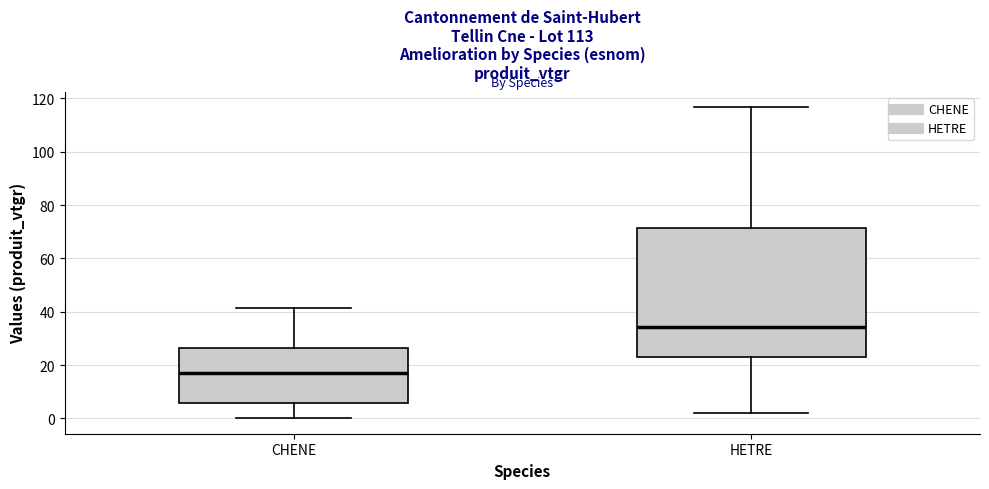

Which box's median line is the lowest?

CHENE